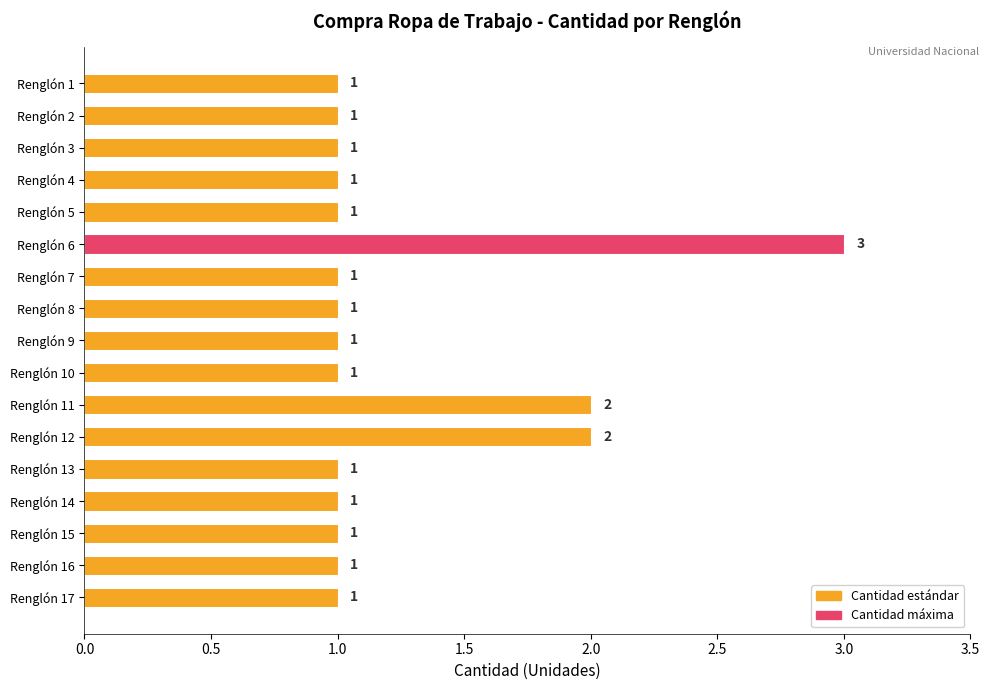

Count the number of values greater than 1.

3